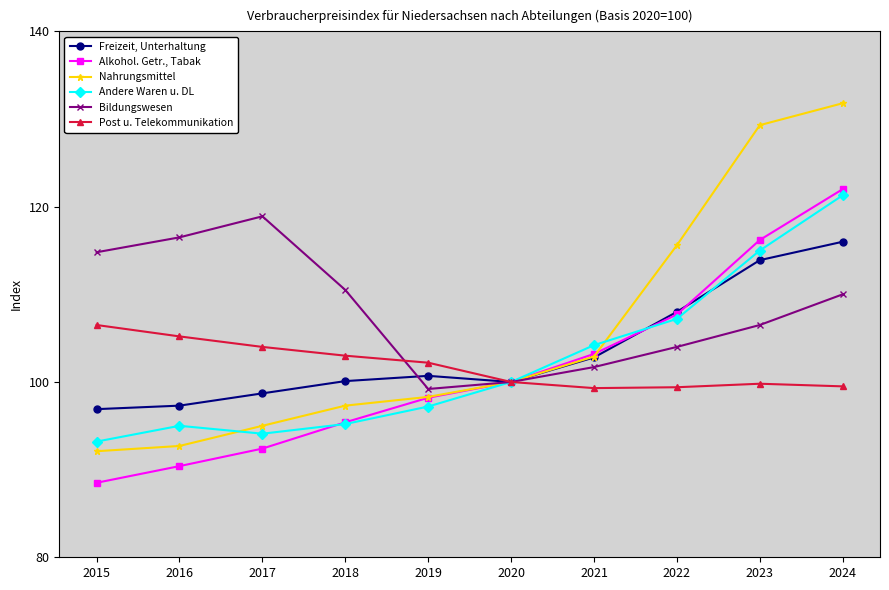

At which category is the sum across all series the highest?

2024